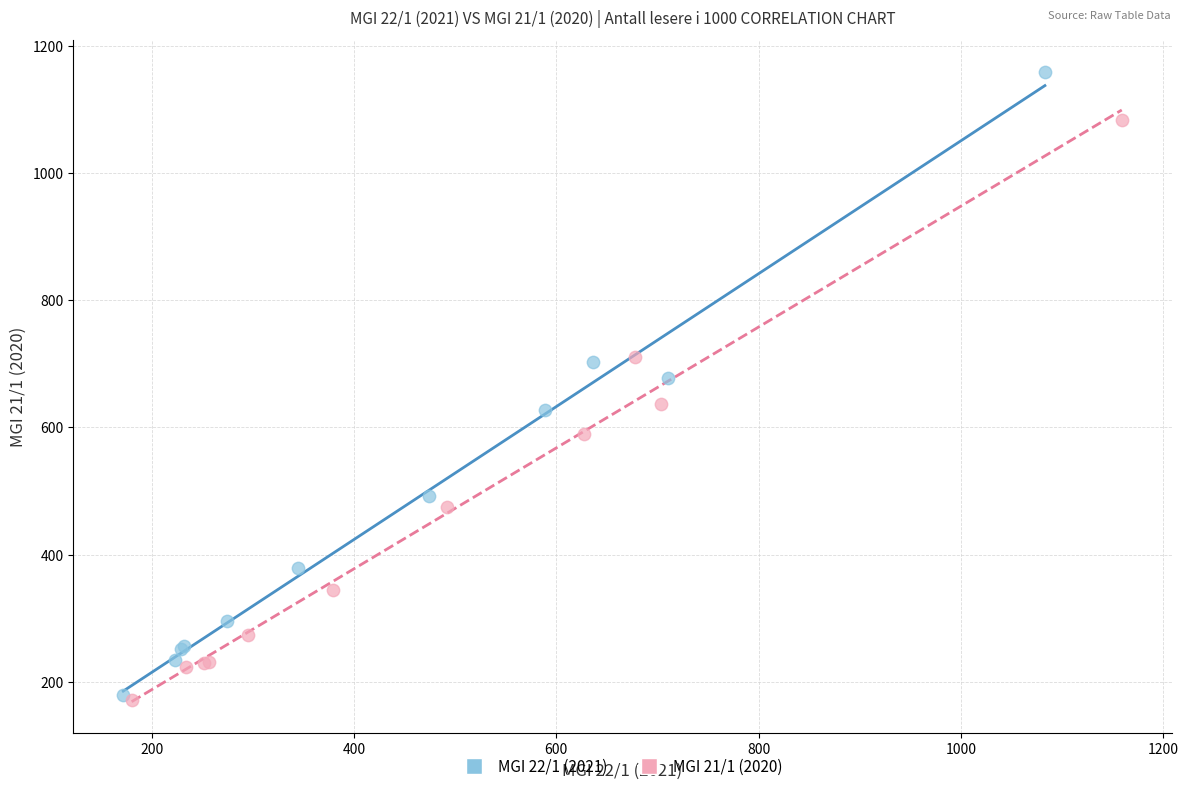

Which series has the widest spread of Y values?

MGI 22/1 (2021)